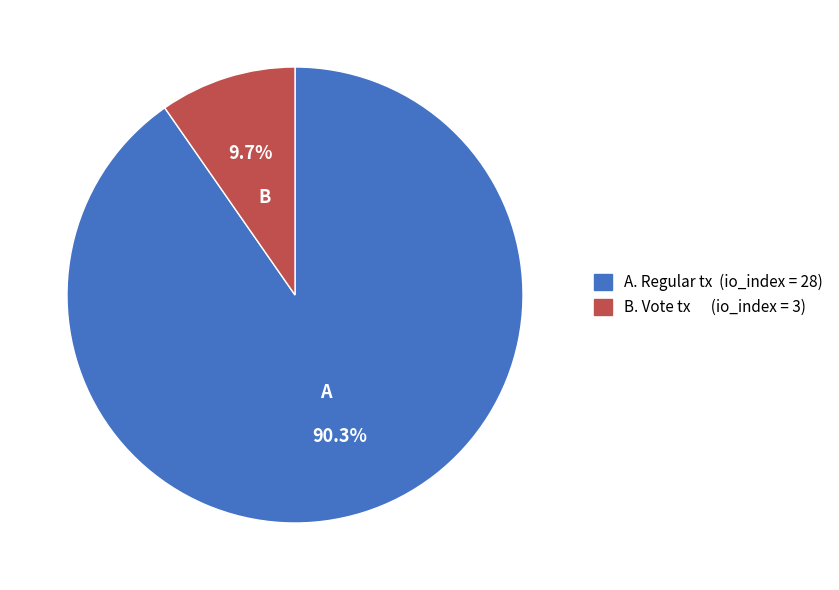

Is there a majority slice in this chart?

Yes